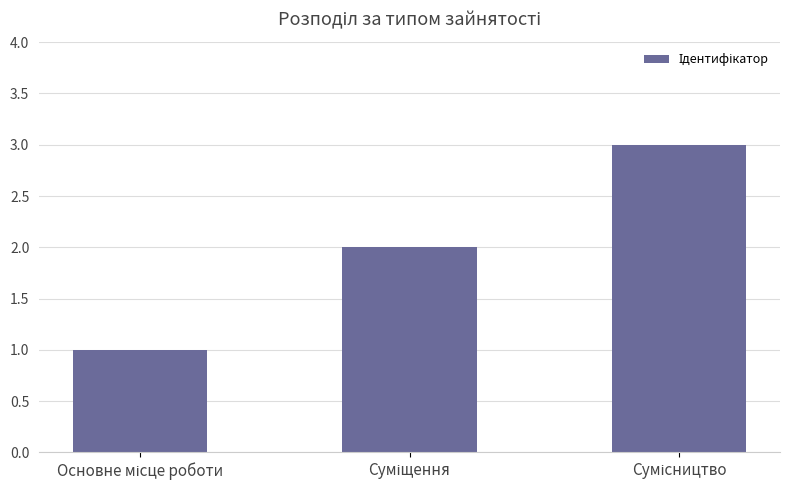

What is the greatest value displayed?

3